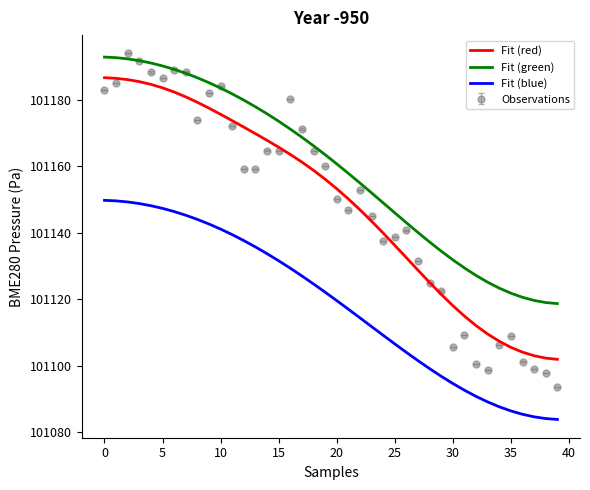

True or false: Fit (red) and Fit (blue) intersect in this chart.

False